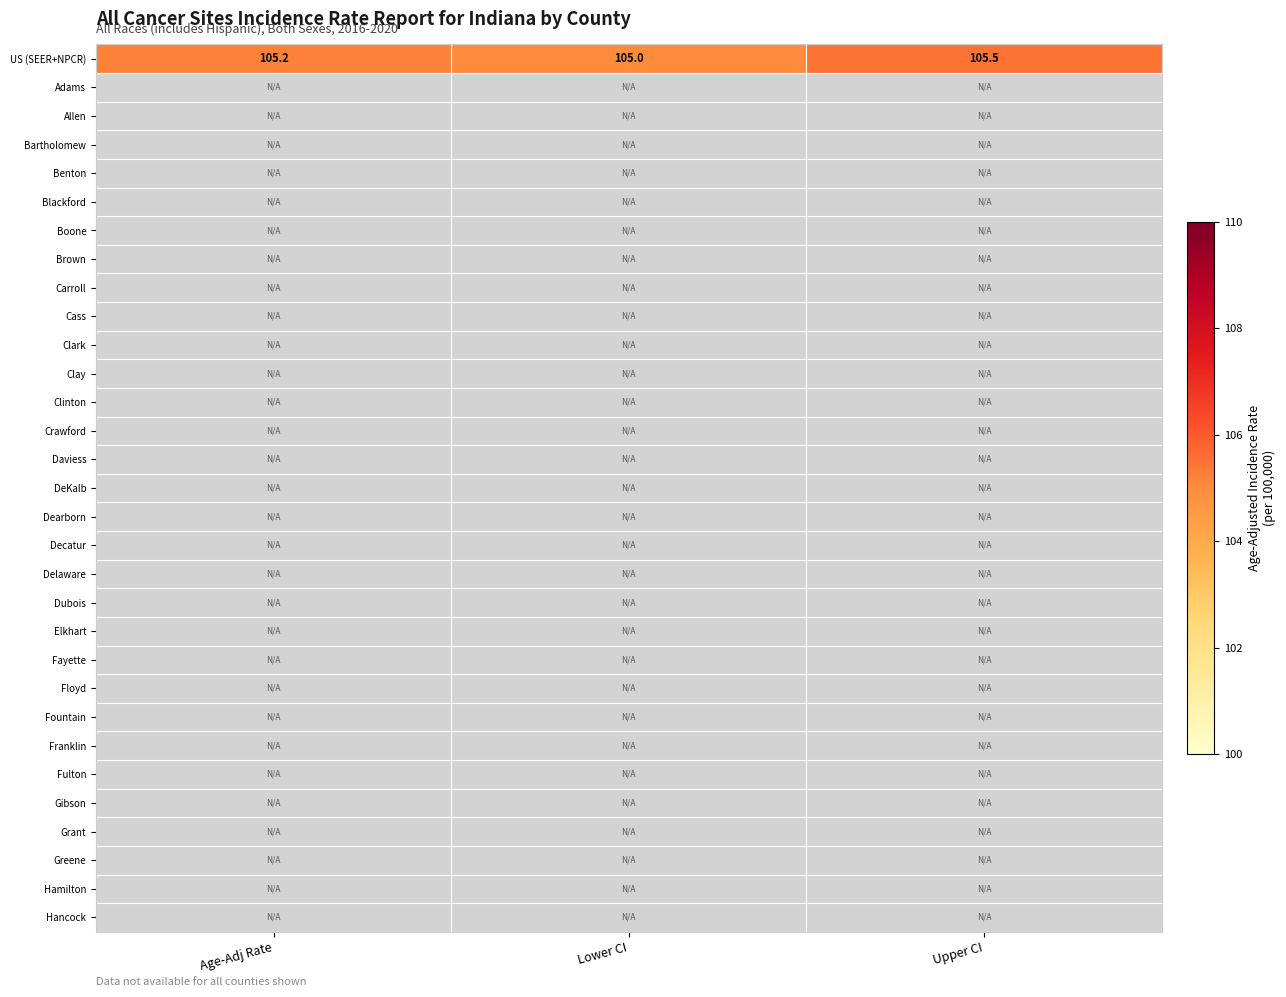

What value does the US (SEER+NPCR) series have at Upper CI?

105.5